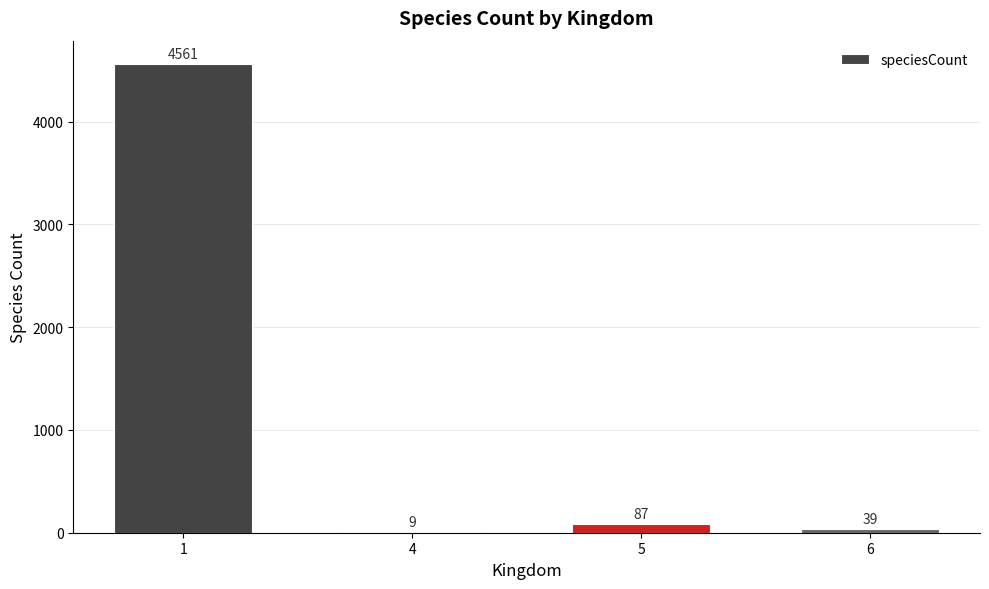

Where is the data nearest to the value 2285?

5